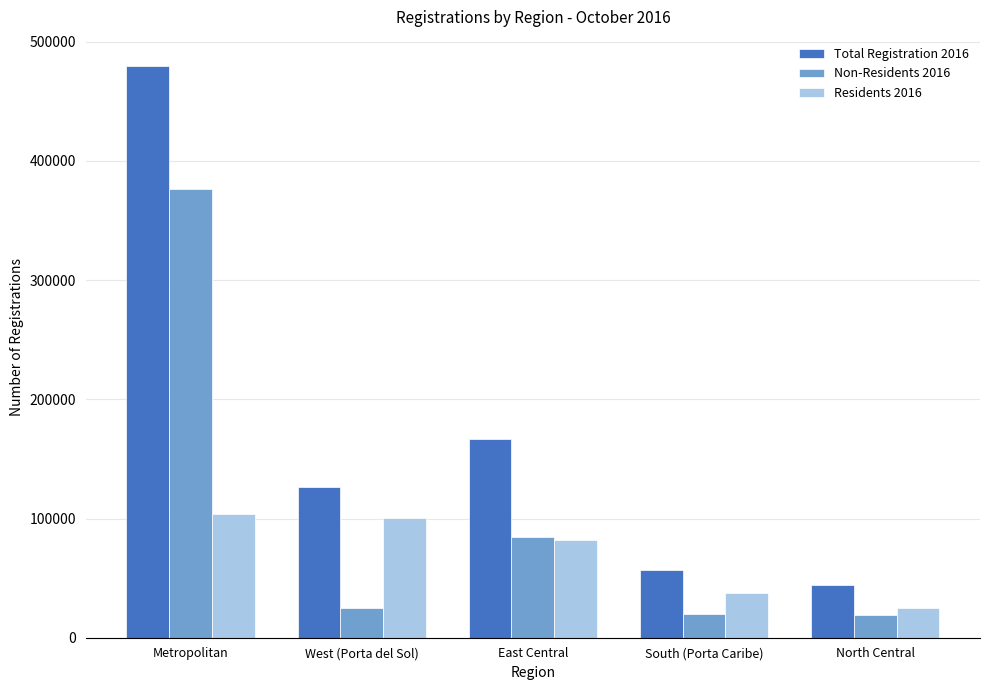

Is it true that Non-Residents 2016 equals 84792 at East Central?

True